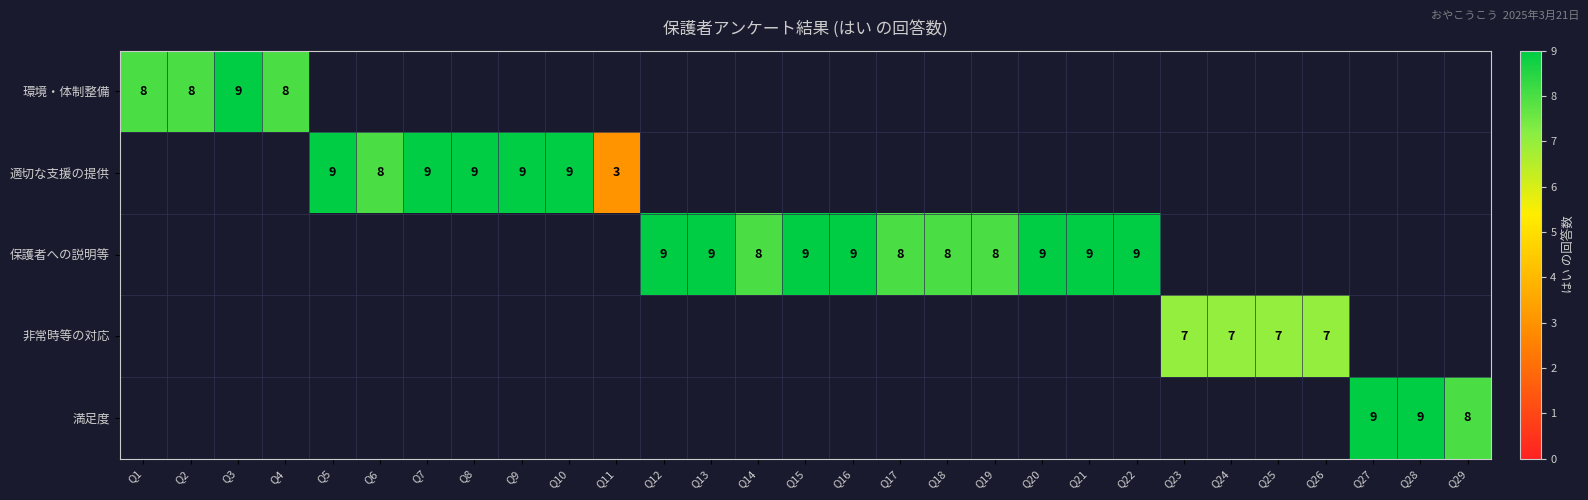

True or false: 適切な支援の提供 has a value of 16 at Q7.

False